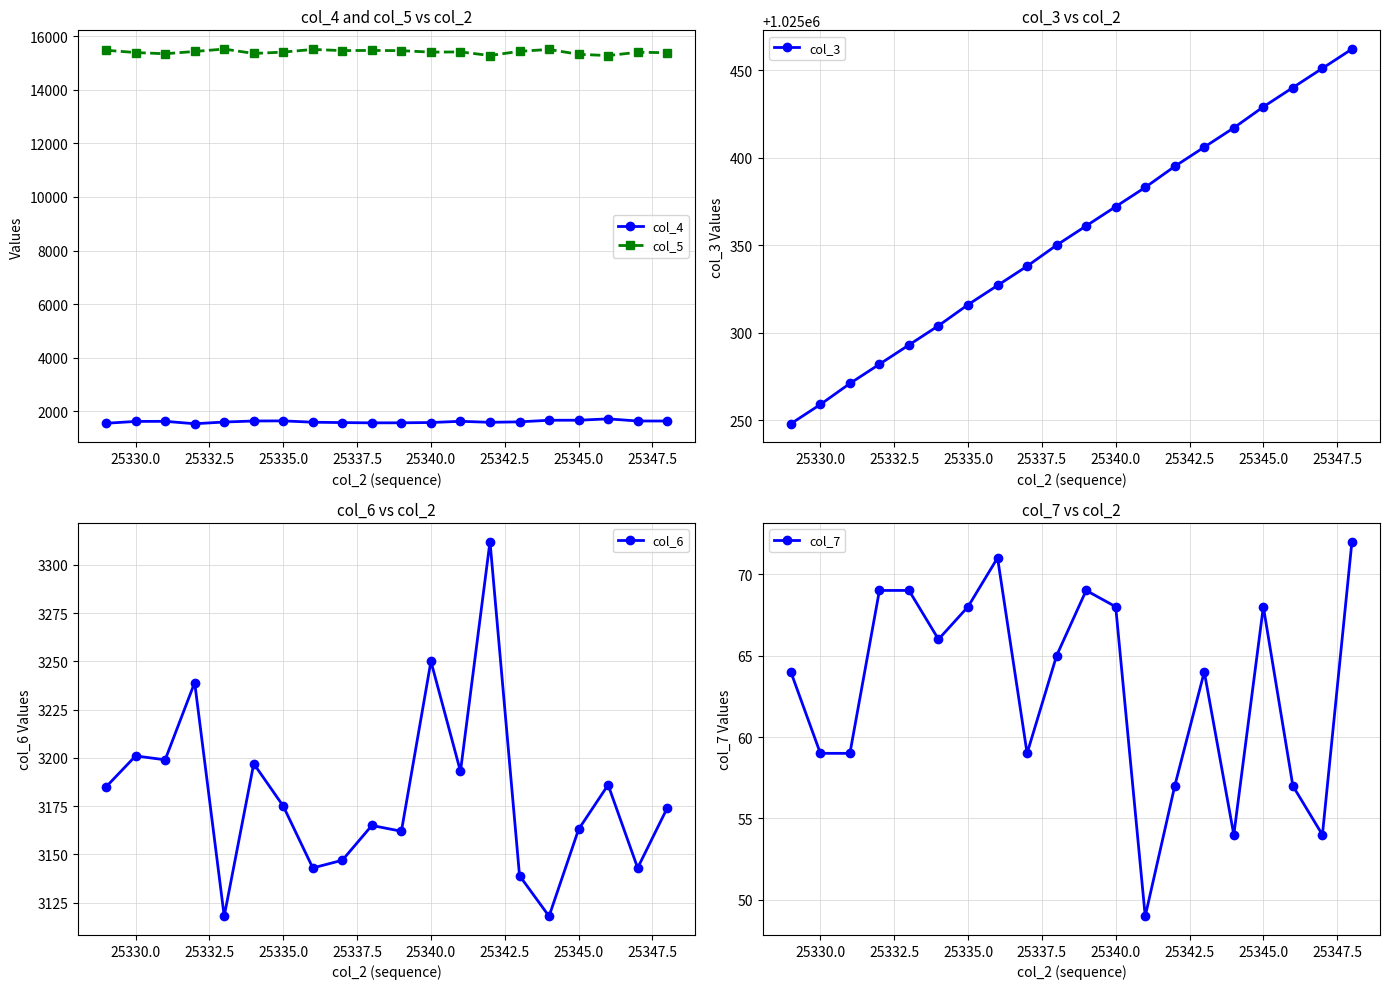

The col_3 series shows 271432 at 25340.0. True or false?

False